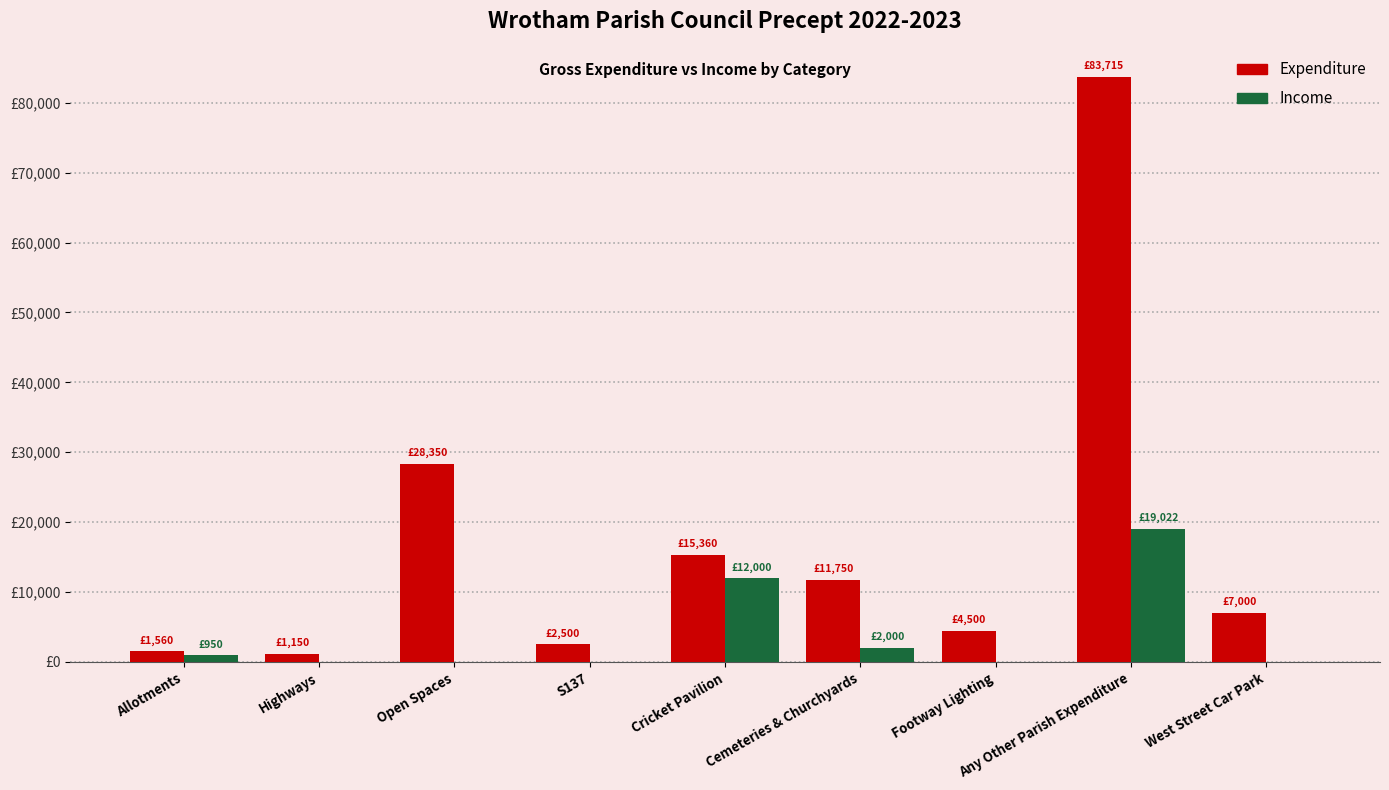

What are all the series names shown in the legend?

Expenditure, Income